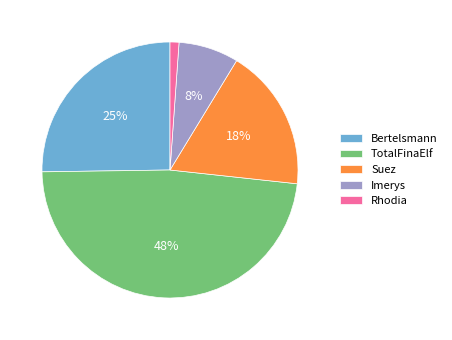

Combined, do Bertelsmann and Rhodia account for over 50%?

No